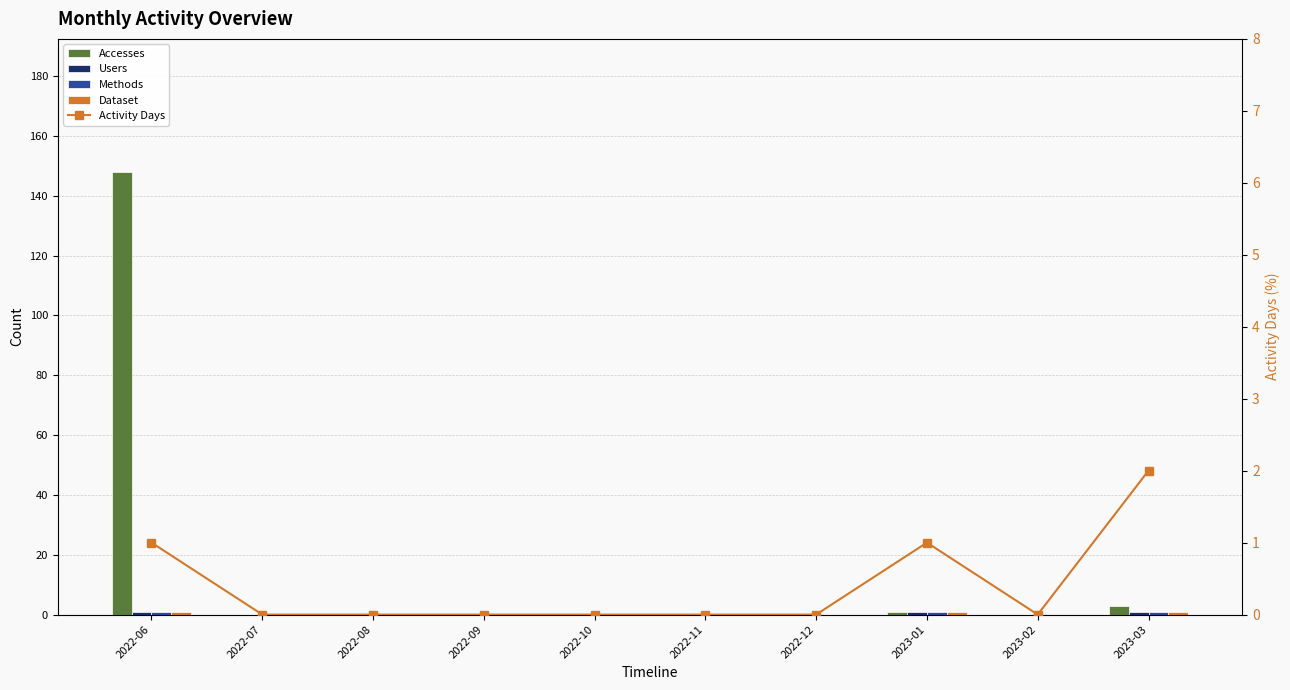

What is the maximum value for Users?

1